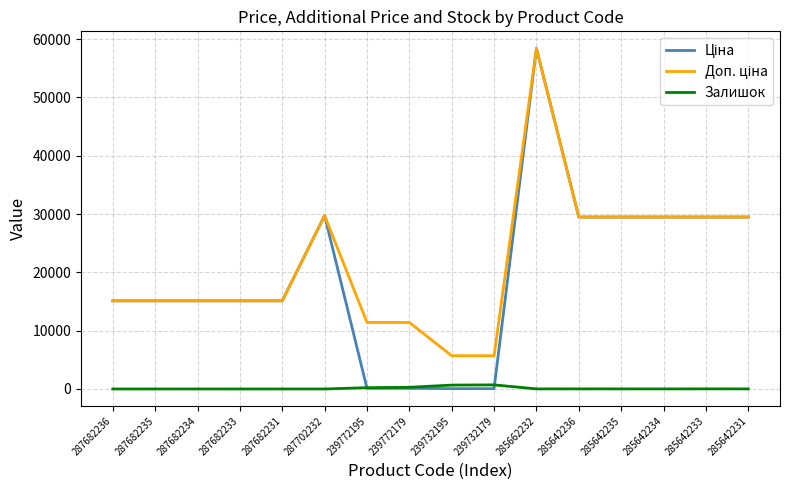

What is the difference between the highest and lowest values at 287682233?

15120.0